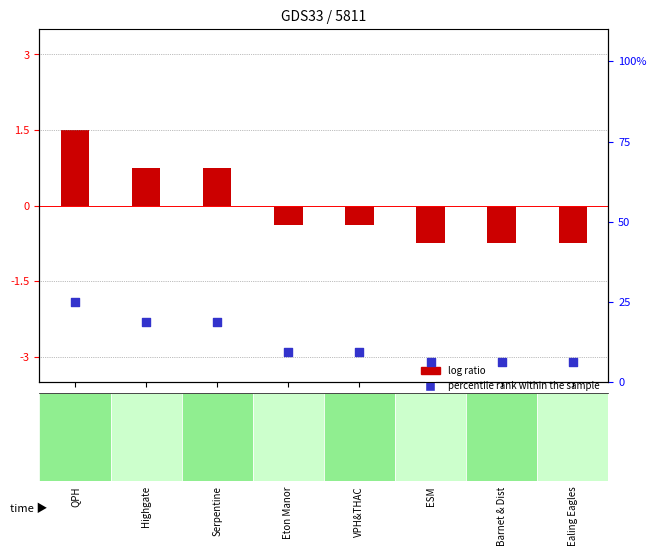

Which series contains the lowest Y value?

log ratio